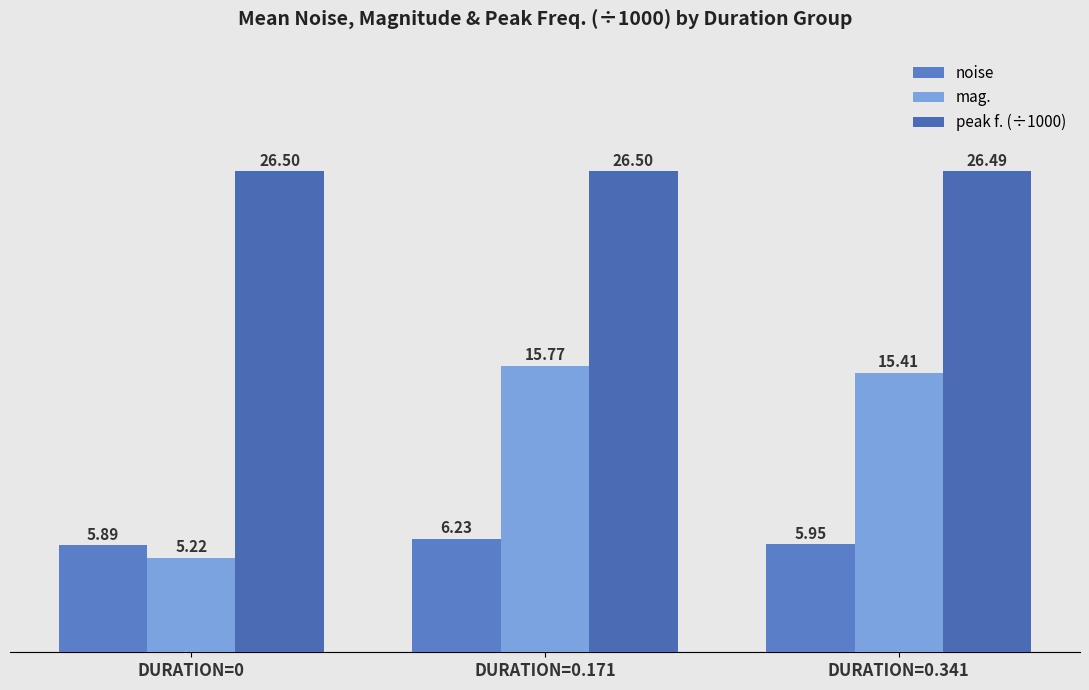

How many groups of bars are there?

3